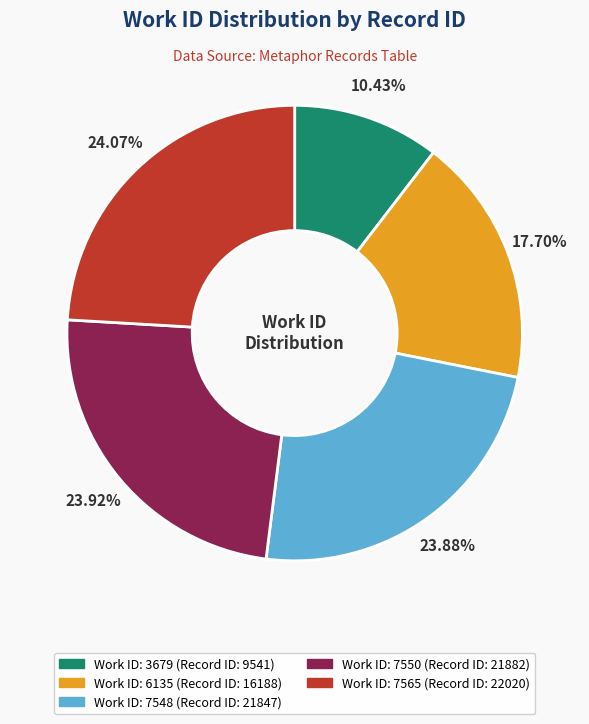

How many slices are in this pie chart?

5